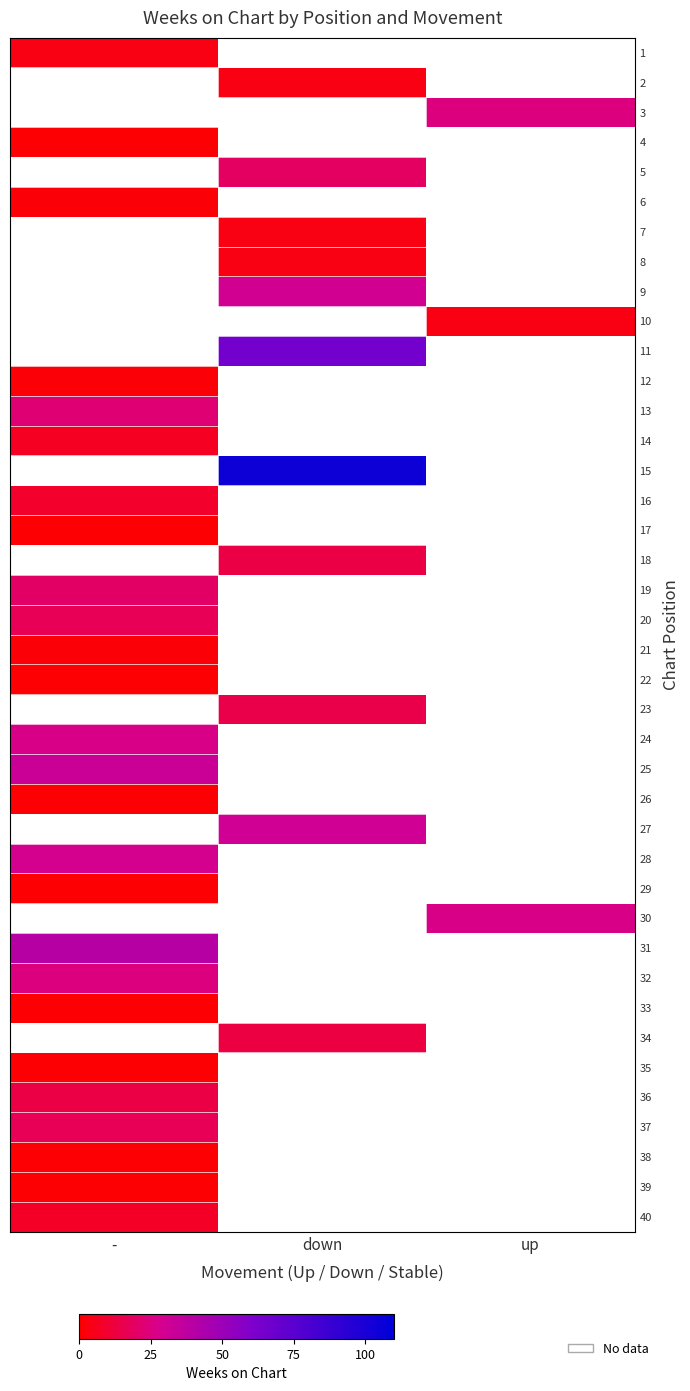

Where is 38 nearest to the value 1?

-